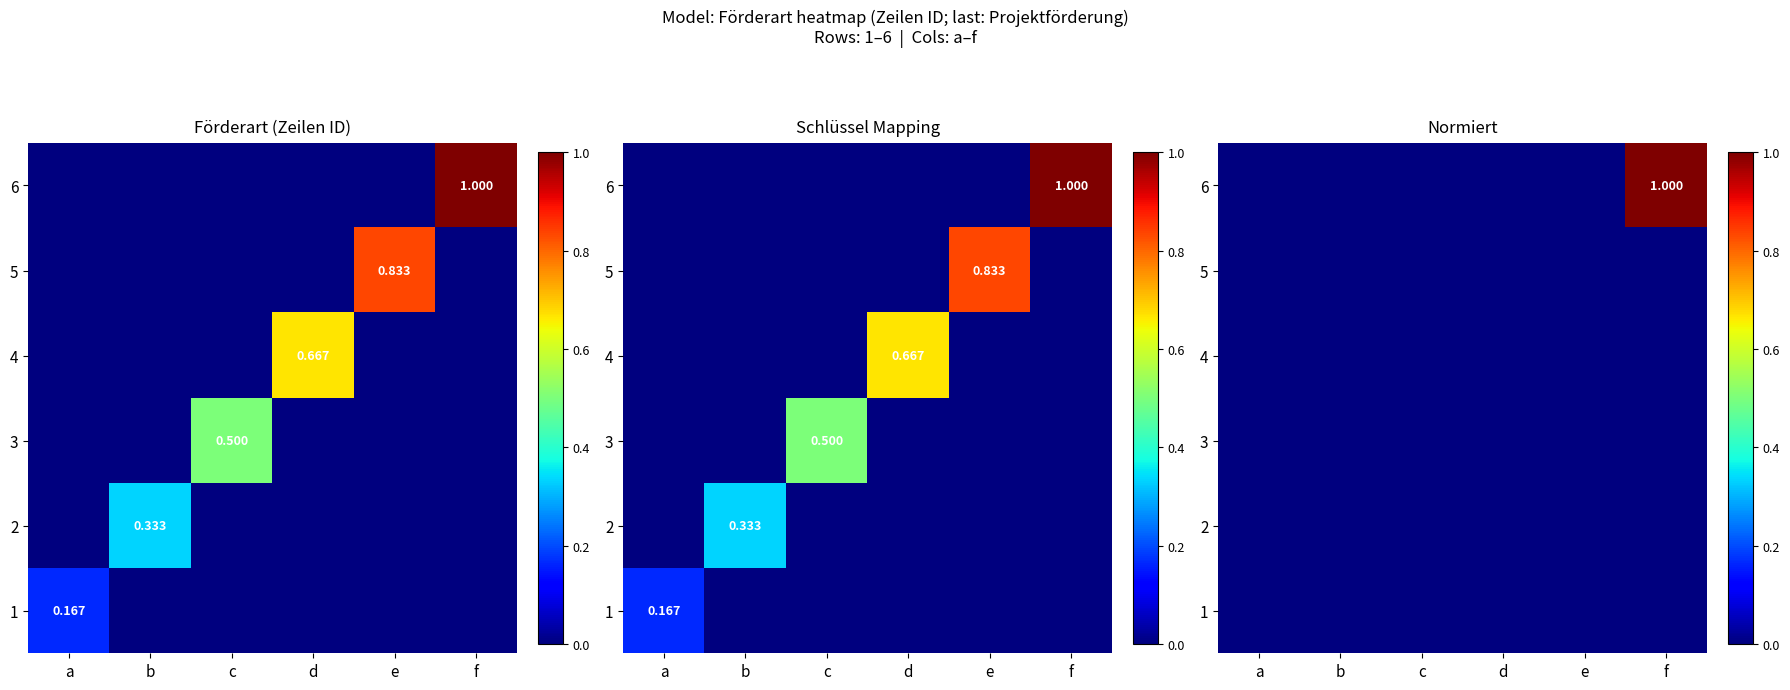

Count the 6 values in the range 0 to 1.

6